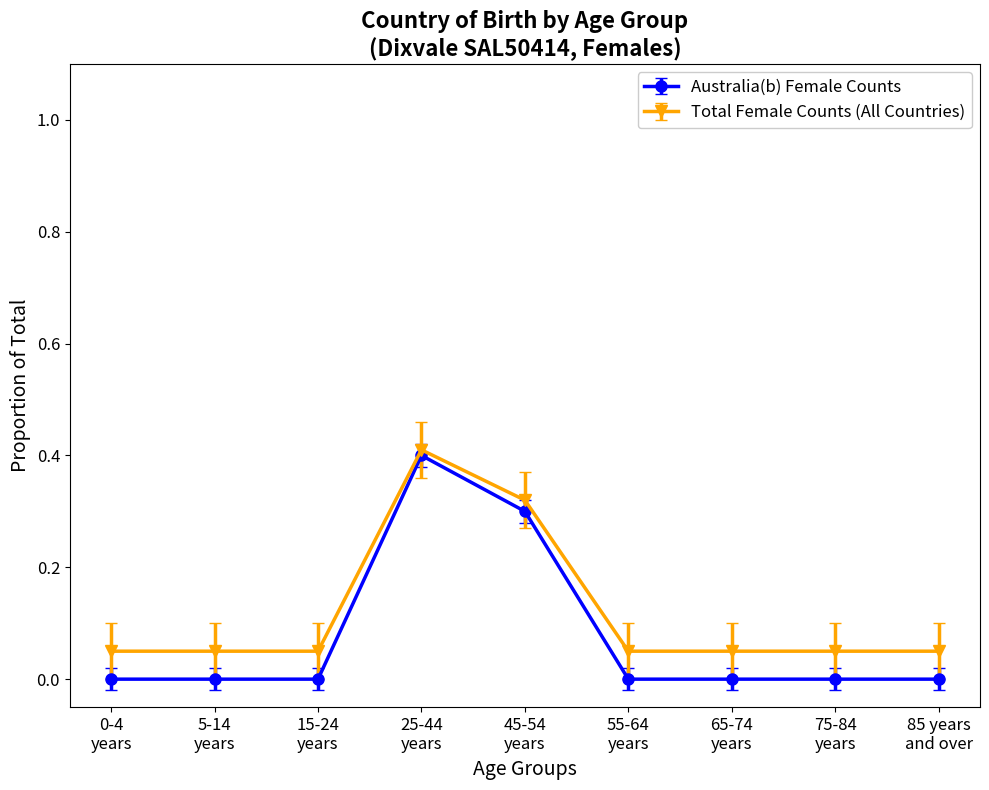

What is the maximum value shown in the chart?

0.4